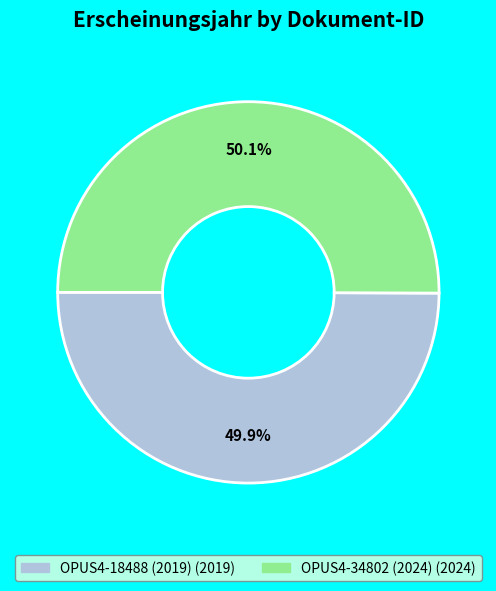

How many slices are in this pie chart?

2